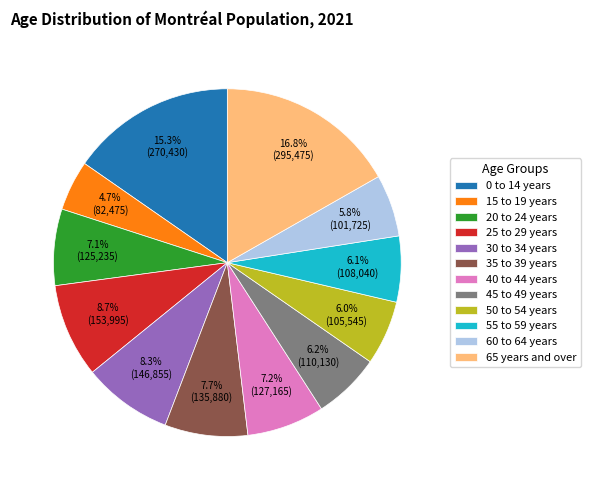

To the nearest percent, what is the average slice percentage?

8%